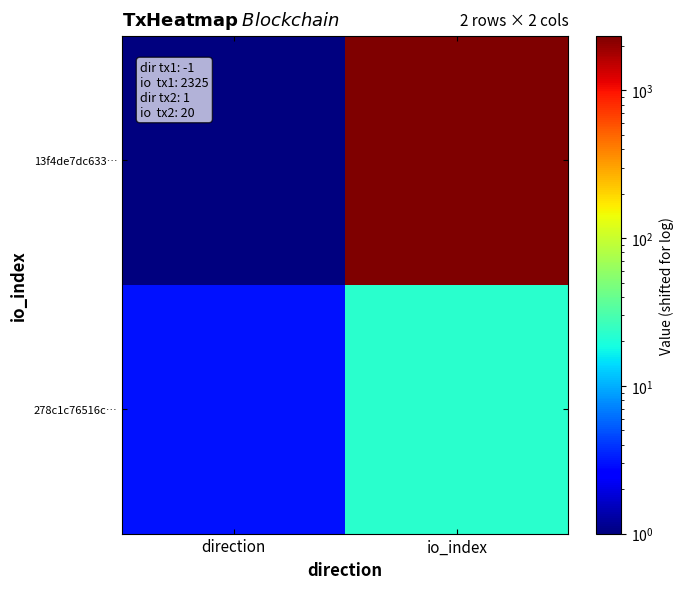

Which label corresponds to the largest value in the chart?

io_index